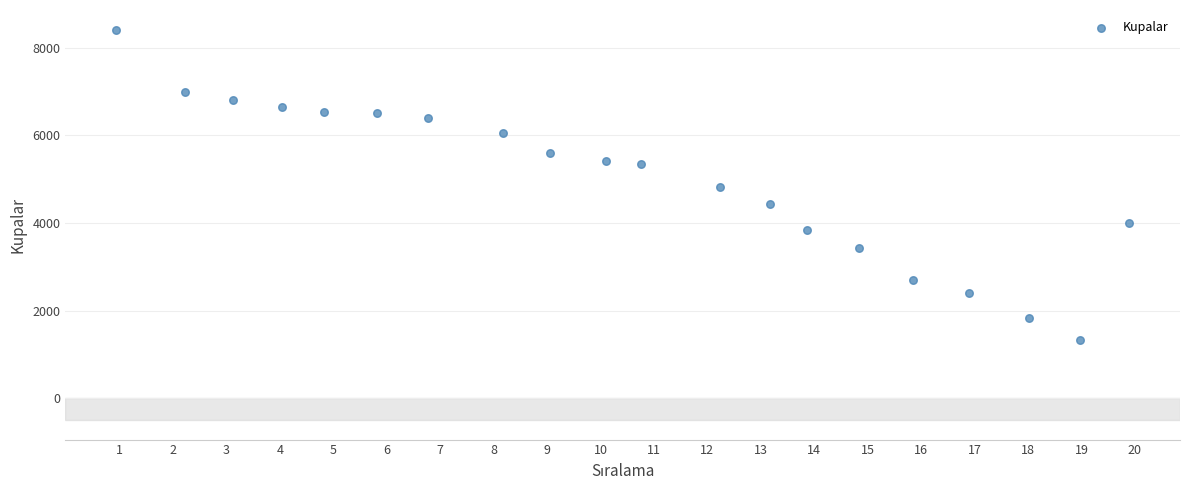

What is the range of Y values (max minus min)?

7087